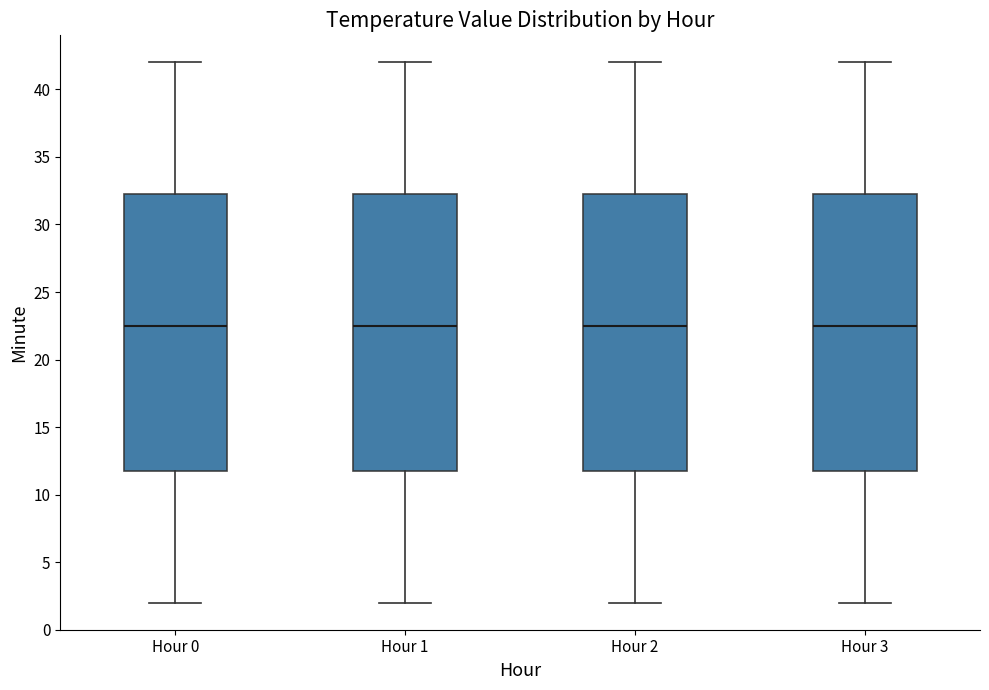

Reading left to right, transcribe this box plot: for each box, give where its median line is, the range the box spans, and where its two whiskers end, as read against the y-axis. The values are not printed on the chart, so give them approximately, as read against the axis.

Hour 0: median 22.5, box 12.0 to 32.5, whiskers 2.0 to 42.0
Hour 1: median 22.5, box 12.0 to 32.5, whiskers 2.0 to 42.0
Hour 2: median 22.5, box 12.0 to 32.5, whiskers 2.0 to 42.0
Hour 3: median 22.5, box 12.0 to 32.5, whiskers 2.0 to 42.0